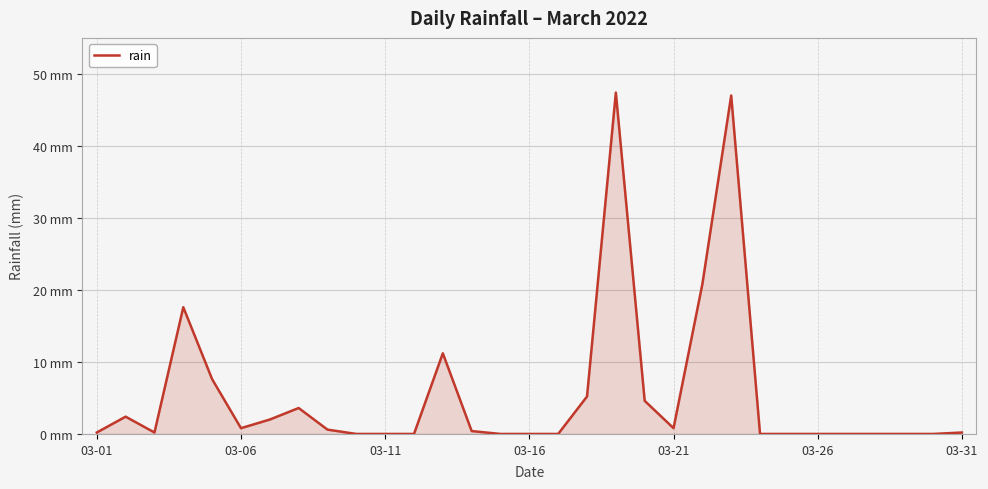

At which category does the chart reach its minimum across all series?

9